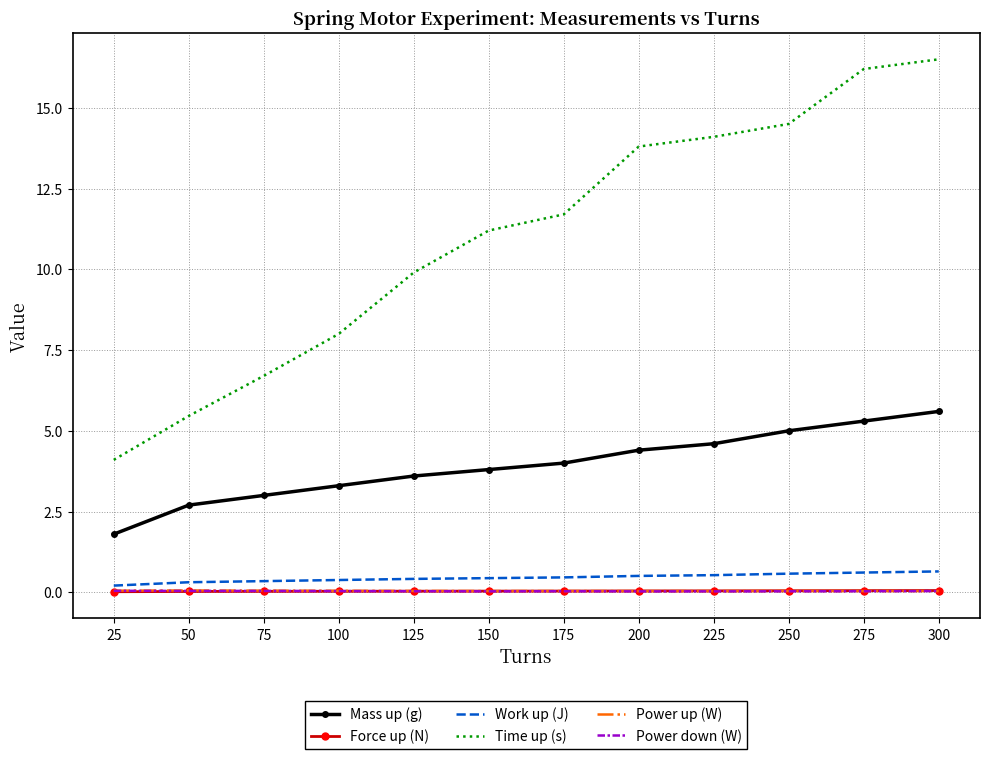

True or false: Power up (W) and Mass up (g) cross at least once.

False